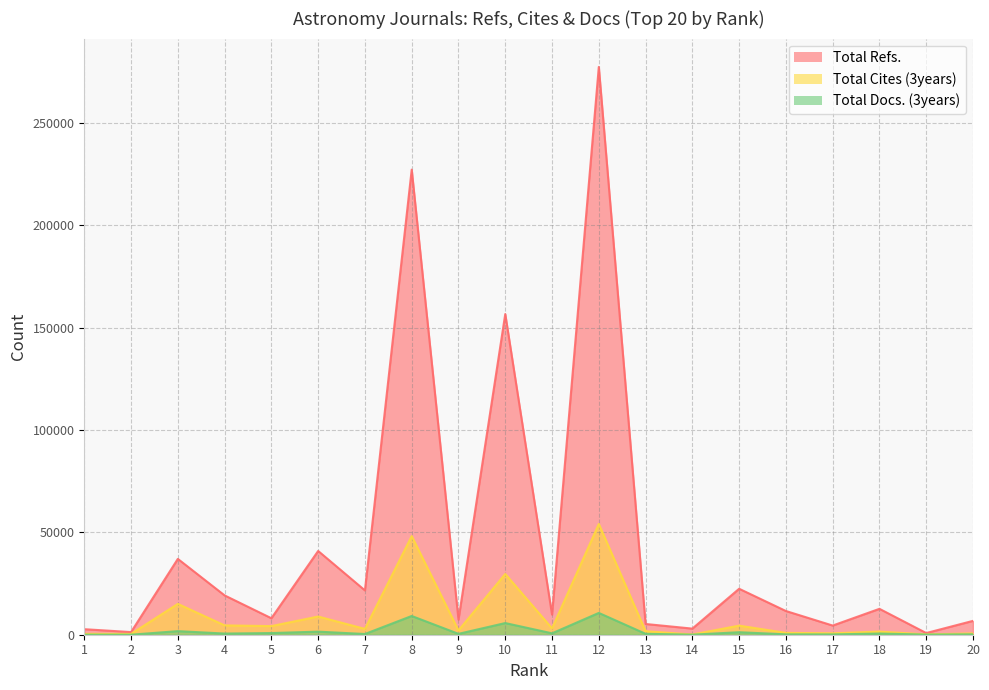

True or false: Total Docs. (3years) and Total Cites (3years) cross at least once.

False